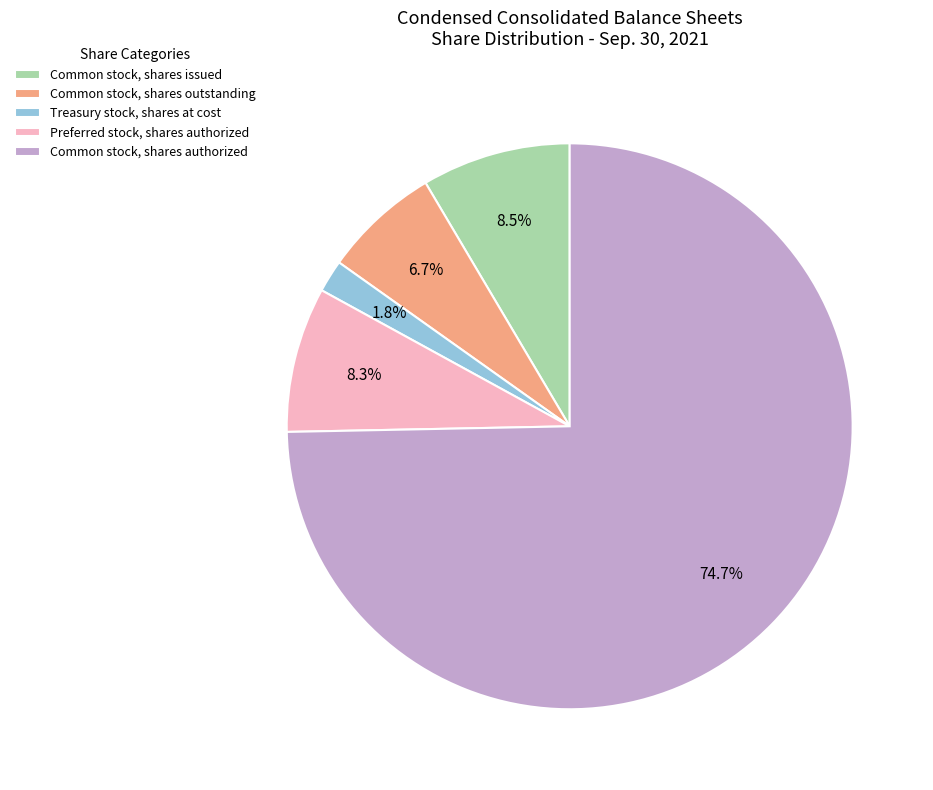

Does Common stock, shares authorized account for over 50% of the chart?

Yes